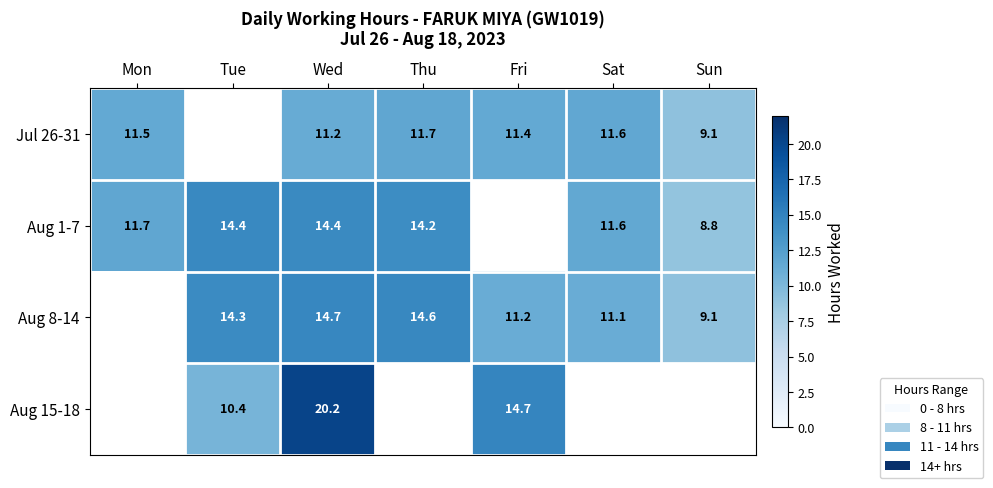

What is the sum of the Aug 8-14 values at Sat and Fri?

22.3